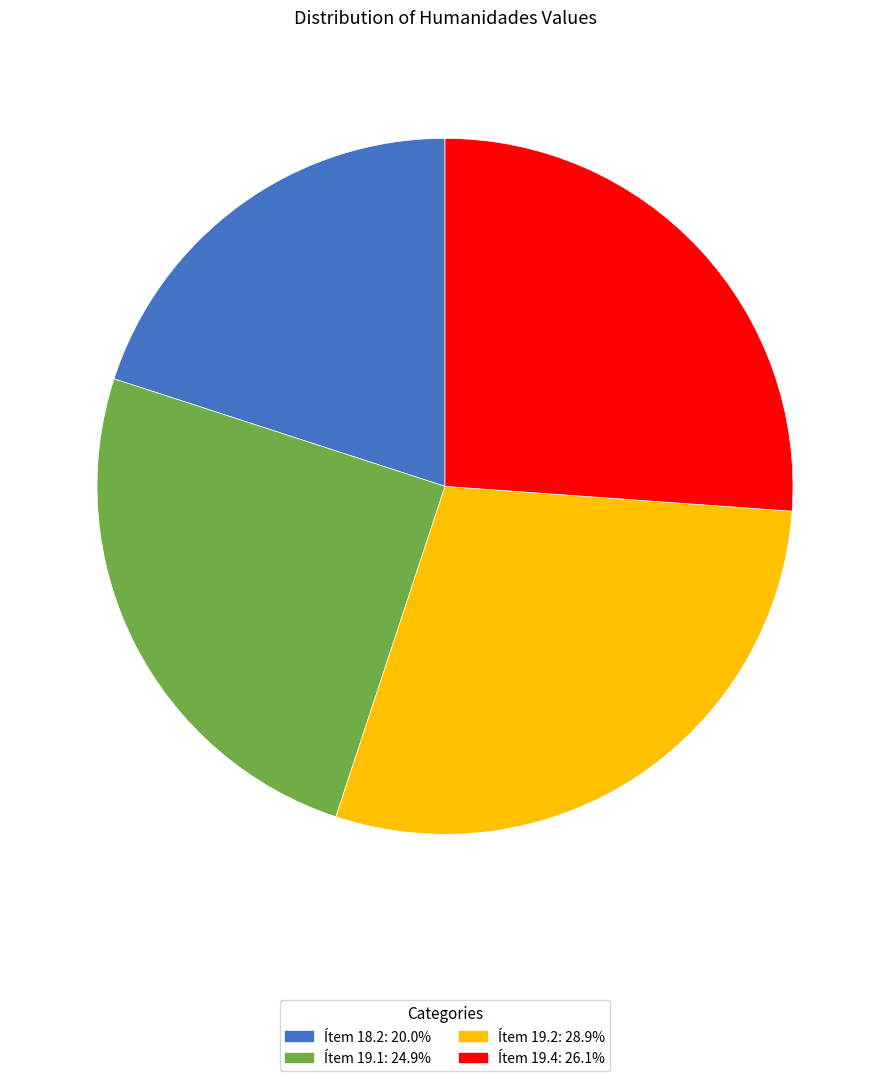

Does any single category account for the majority?

No